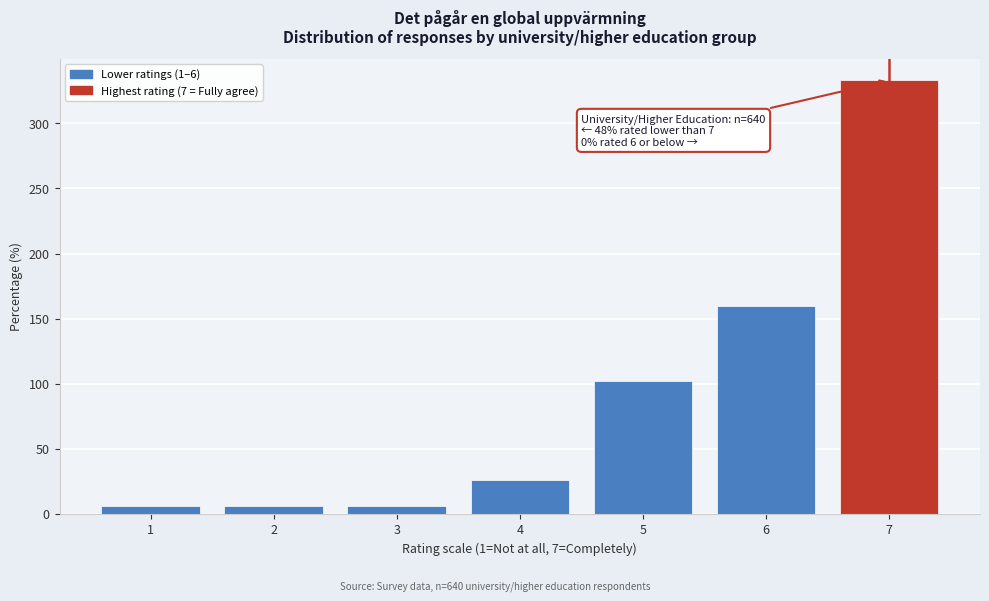

Reading left to right, extract all data points from this chart.

1=6	2=6	3=6	4=26	5=102	6=160	7=333